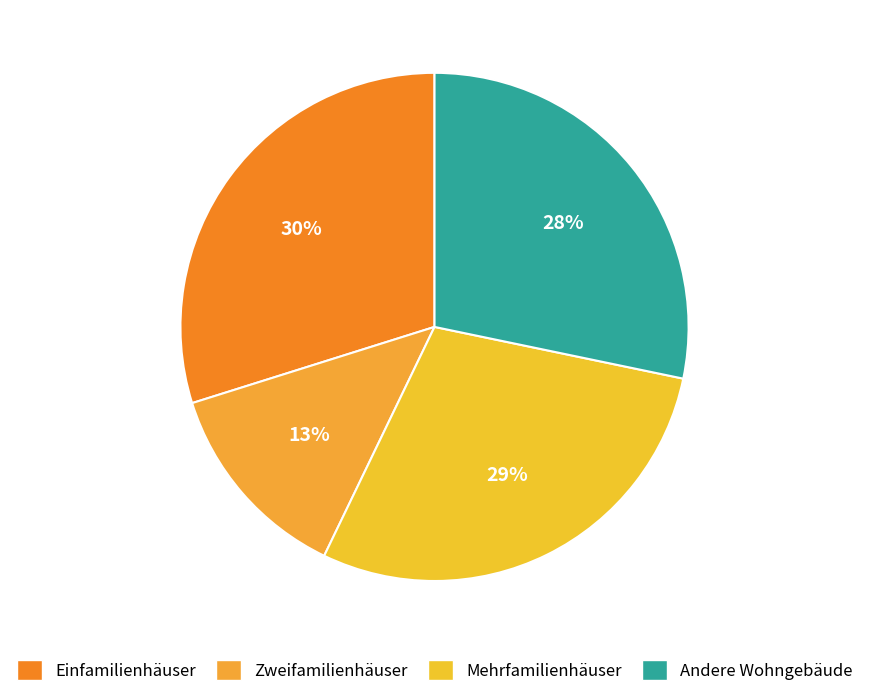

Is it true that Einfamilienhäuser is 20% of the pie?

False